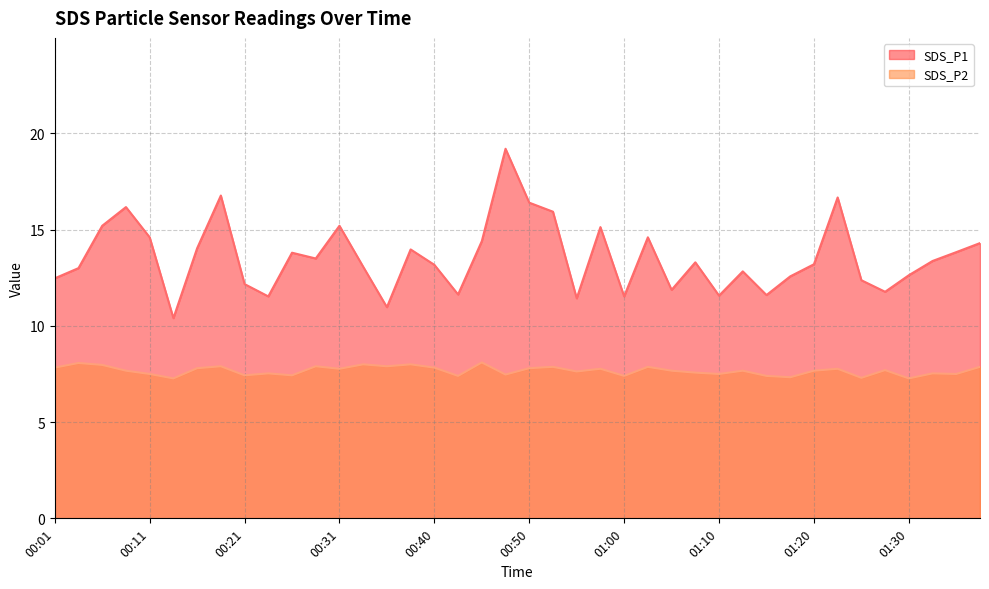

List the labels in order of SDS_P2 value, largest first.

00:45, 00:04, 00:33, 00:38, 00:06, 00:18, 00:28, 00:35, 00:52, 01:02, 01:37, 00:01, 00:40, 00:16, 00:50, 00:31, 00:57, 01:23, 01:27, 00:09, 01:05, 01:13, 01:20, 00:55, 01:08, 00:23, 01:32, 00:11, 01:10, 01:35, 00:48, 00:21, 00:26, 00:43, 01:00, 01:15, 01:17, 01:25, 00:14, 01:30